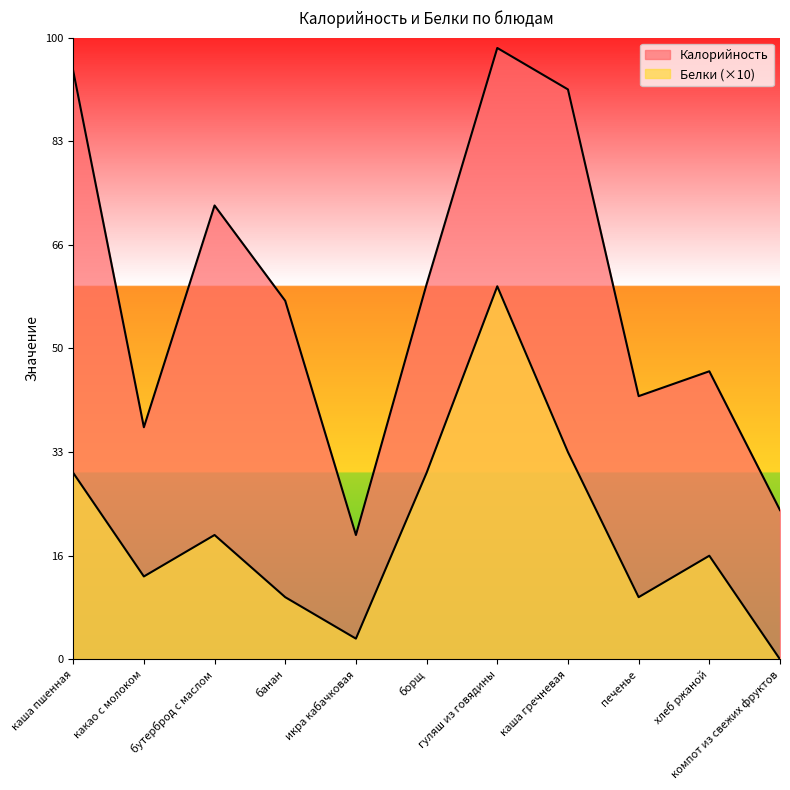

Reading right to left, list all the values displayed in this chart.

Калорийность: 72	139	127	275	295	181	60	173	219	112	284
Белки: 0	50	30	100	180	90	10	30	60	40	90